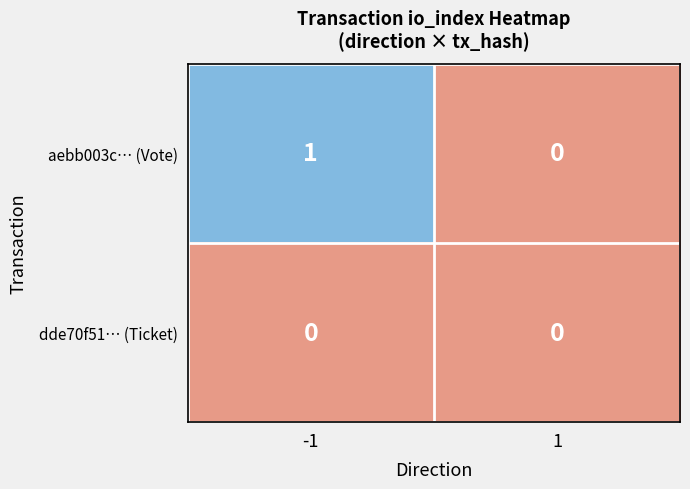

Reading left to right, extract all data points from this chart.

aebb003c… (Vote): -1=1	1=0
dde70f51… (Ticket): -1=0	1=0